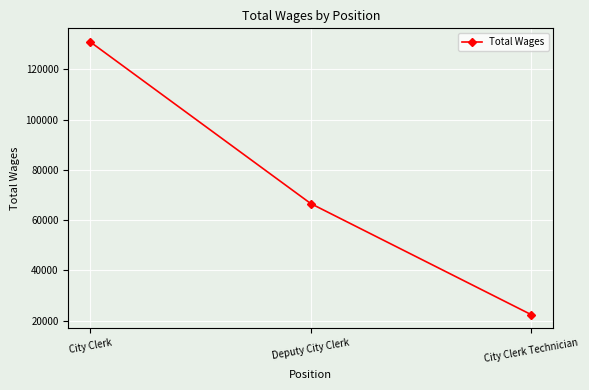

What is the maximum value shown in the chart?

130862